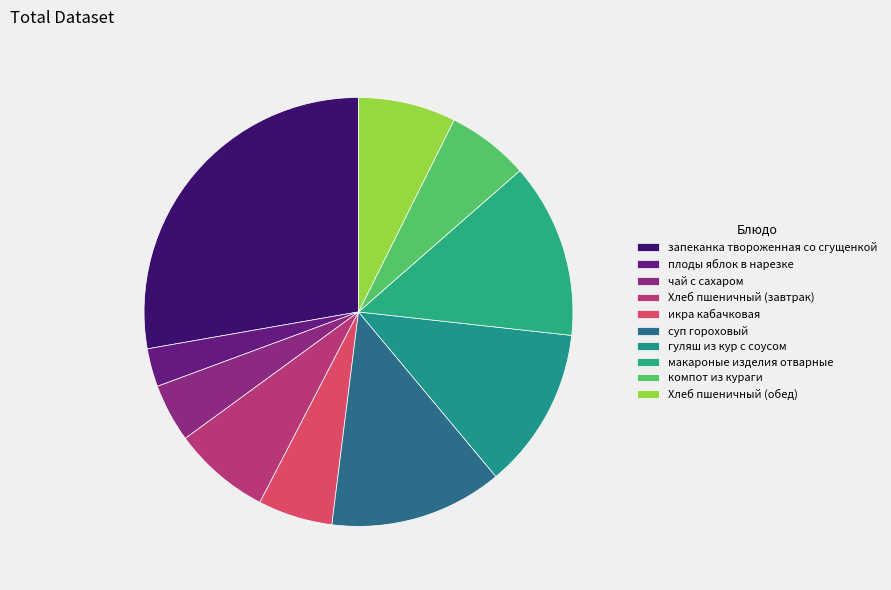

What percentage is the гуляш из кур с соусом slice, to the nearest percent?

12%